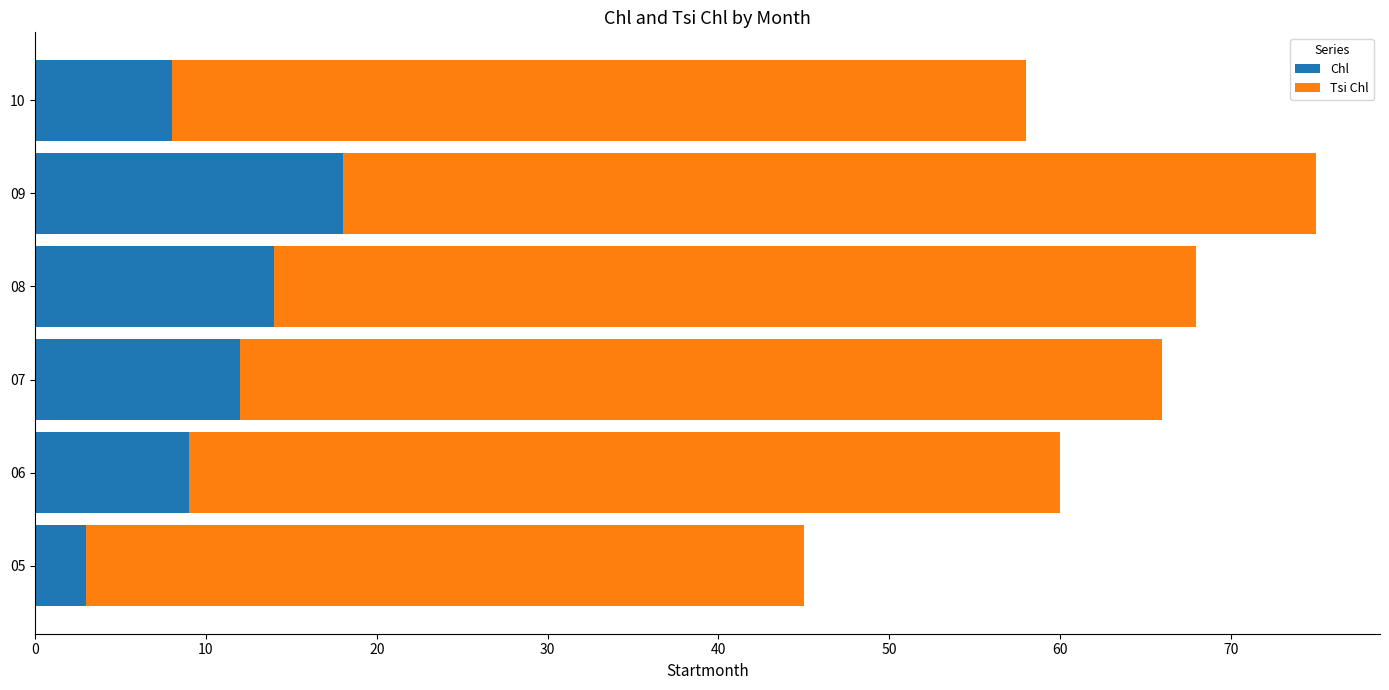

The Chl series shows 5 at 07. True or false?

False